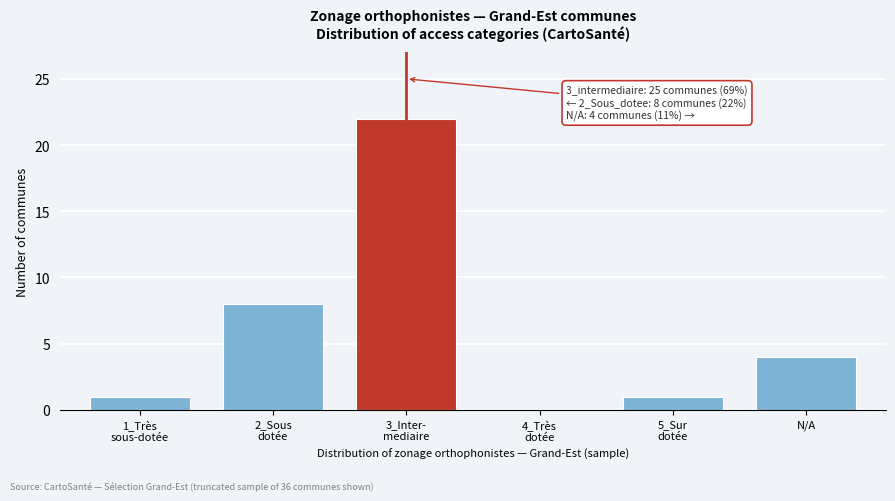

What is the sum of all values?

36